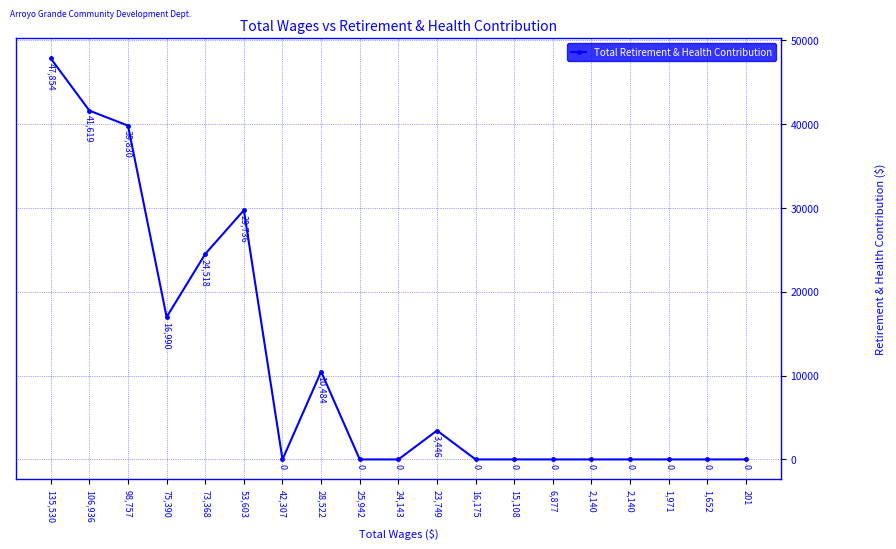

The value at 16,175 is 0. True or false?

True